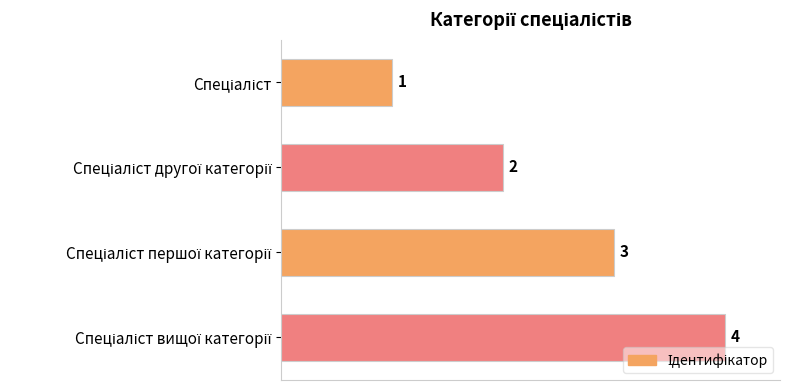

How many values are between 2 and 4?

3